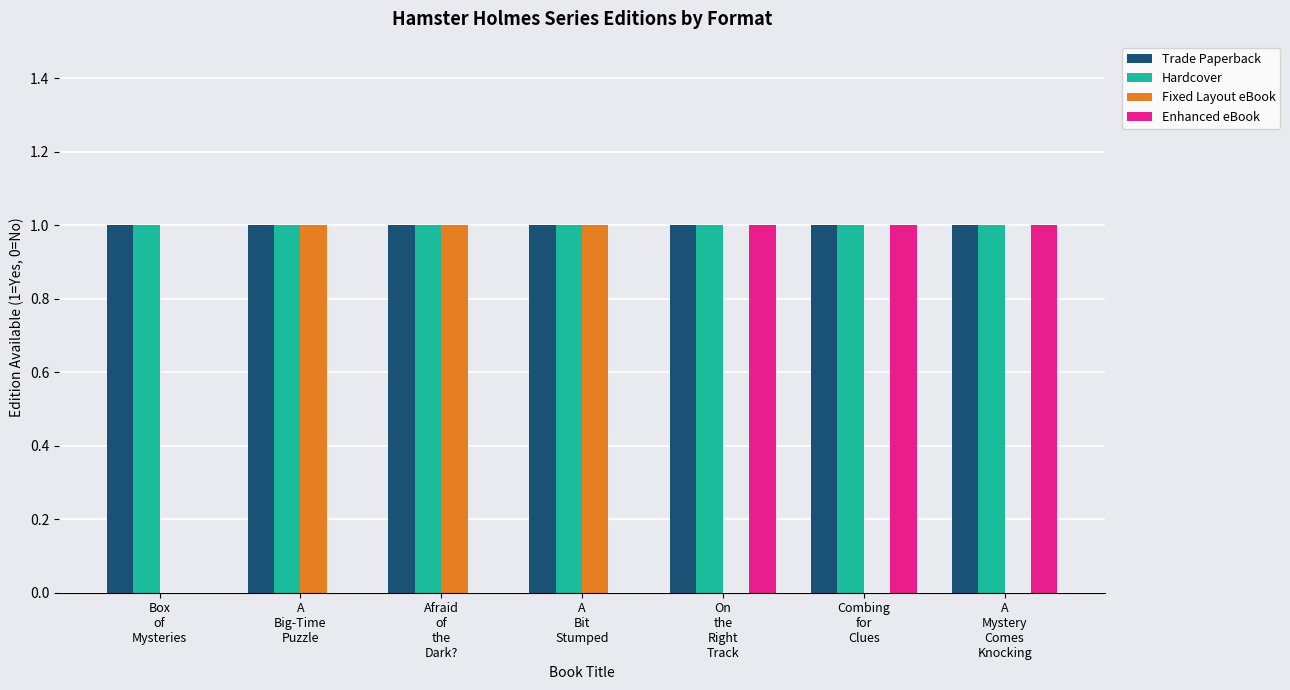

How many groups of bars are there?

7